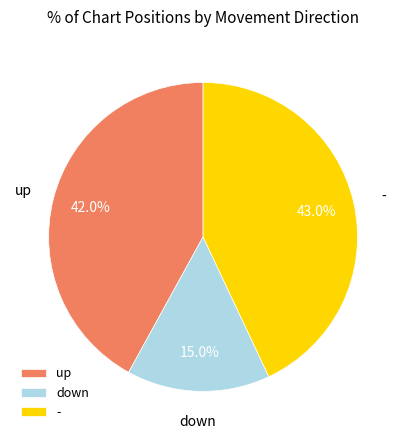

True or false: down accounts for 6% of the total.

False